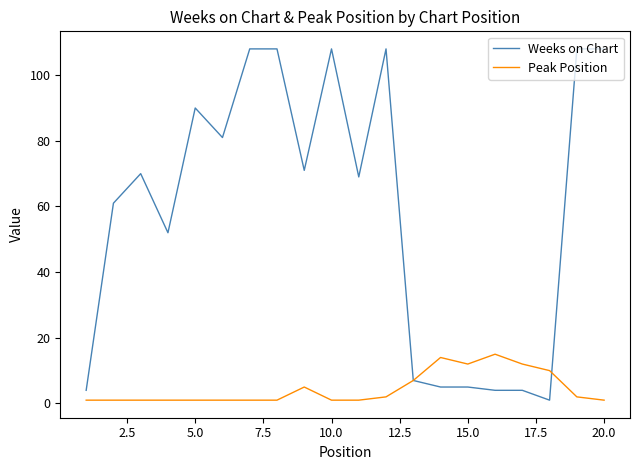

List the series in order of their peak value, lowest first.

Peak Position, Weeks on Chart